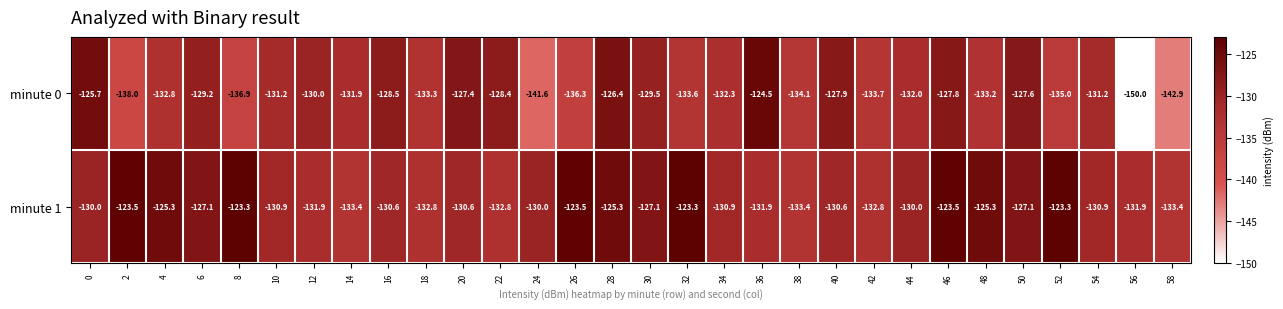

At which category is the sum across all series the highest?

46